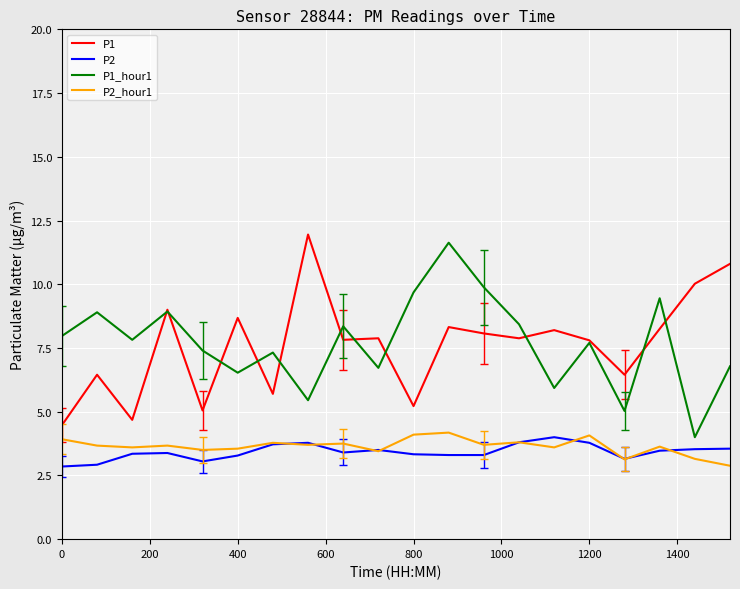

What is the minimum value shown in the chart?

2.9